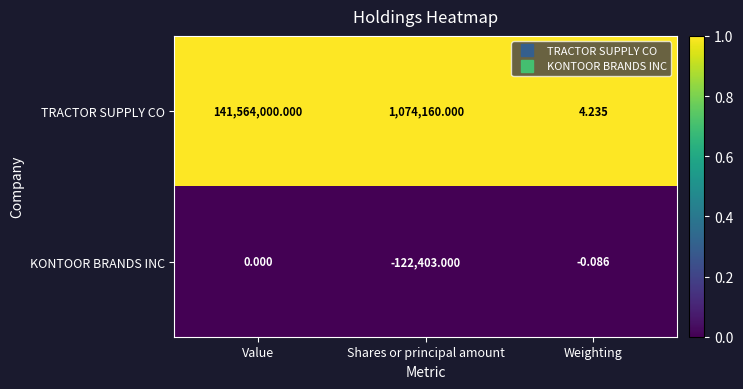

At which label does TRACTOR SUPPLY CO first exceed 1074160?

Value